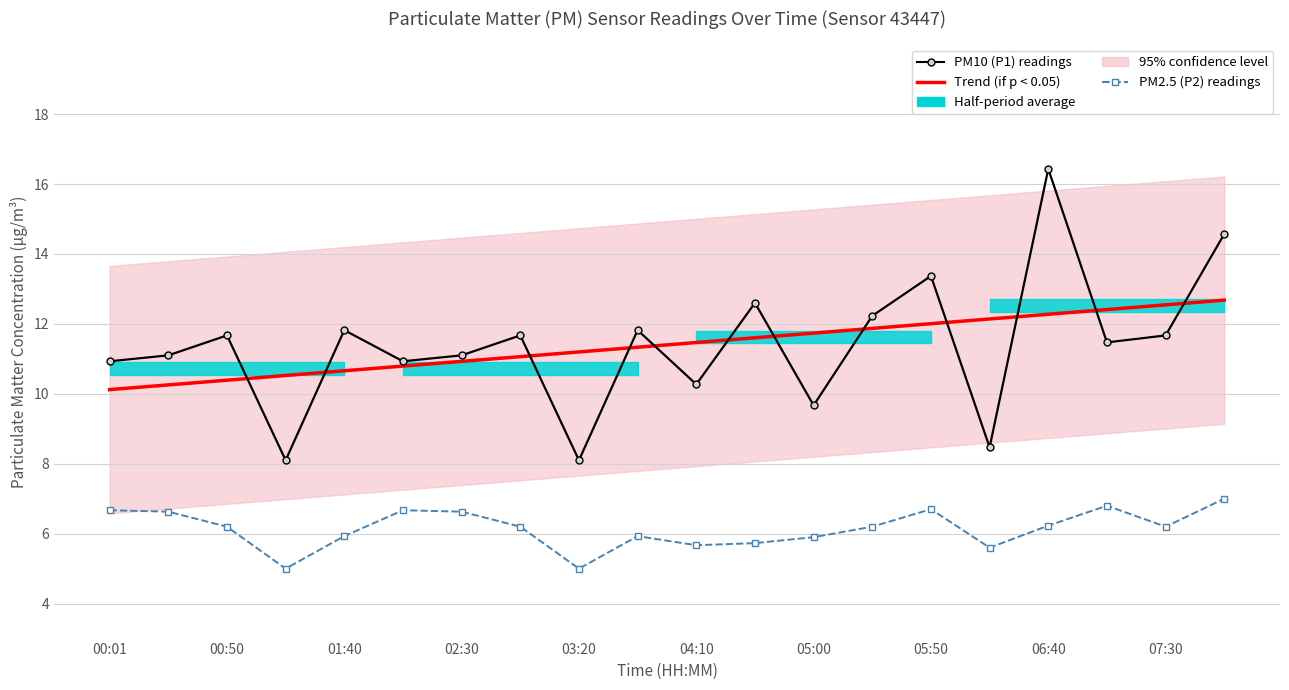

Which series has the largest total across all categories?

Trend (if p < 0.05)